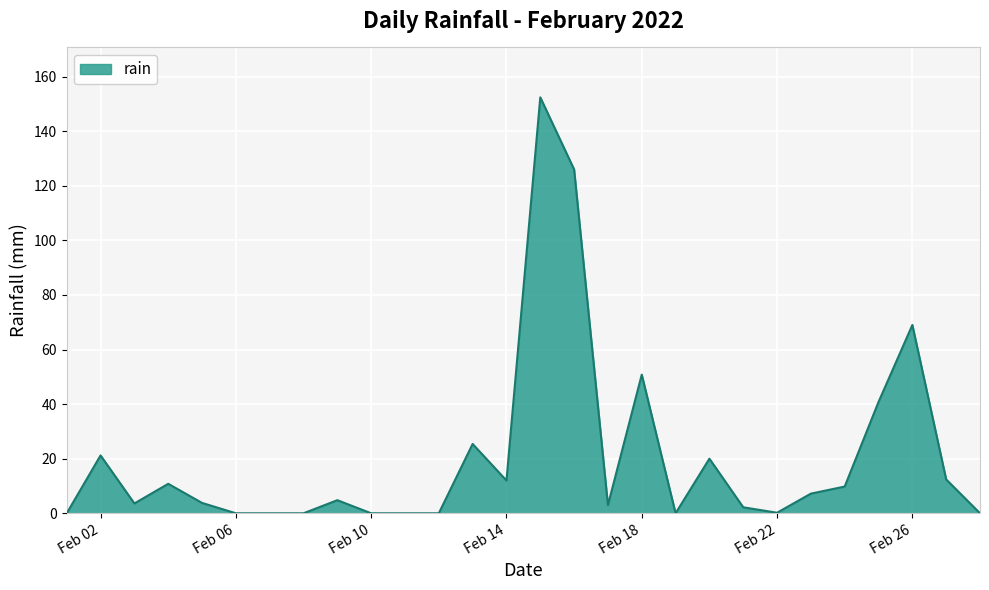

What is the difference between the maximum and minimum values?

152.4